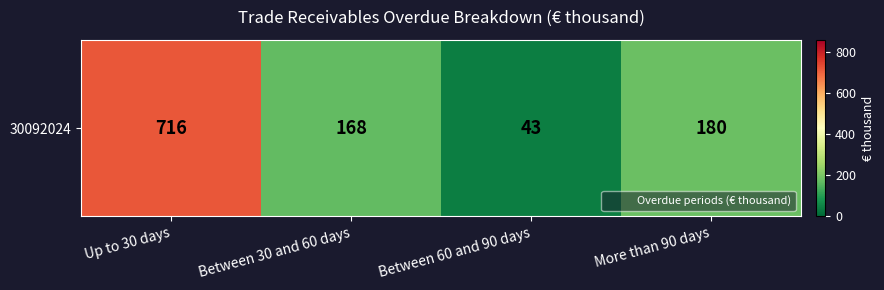

Reading left to right, list all the values displayed in this chart.

Up to 30 days=716	Between 30 and 60 days=168	Between 60 and 90 days=43	More than 90 days=180